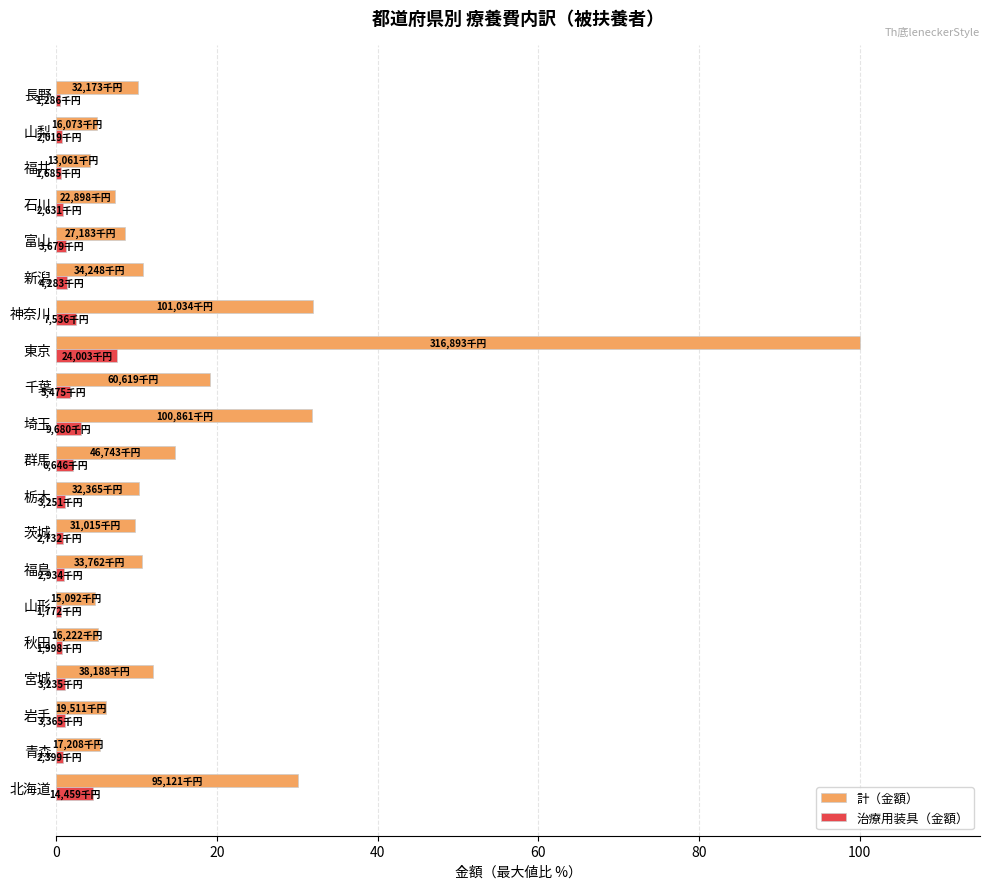

True or false: 計（金額） has a value of 7.2 at 石川.

True